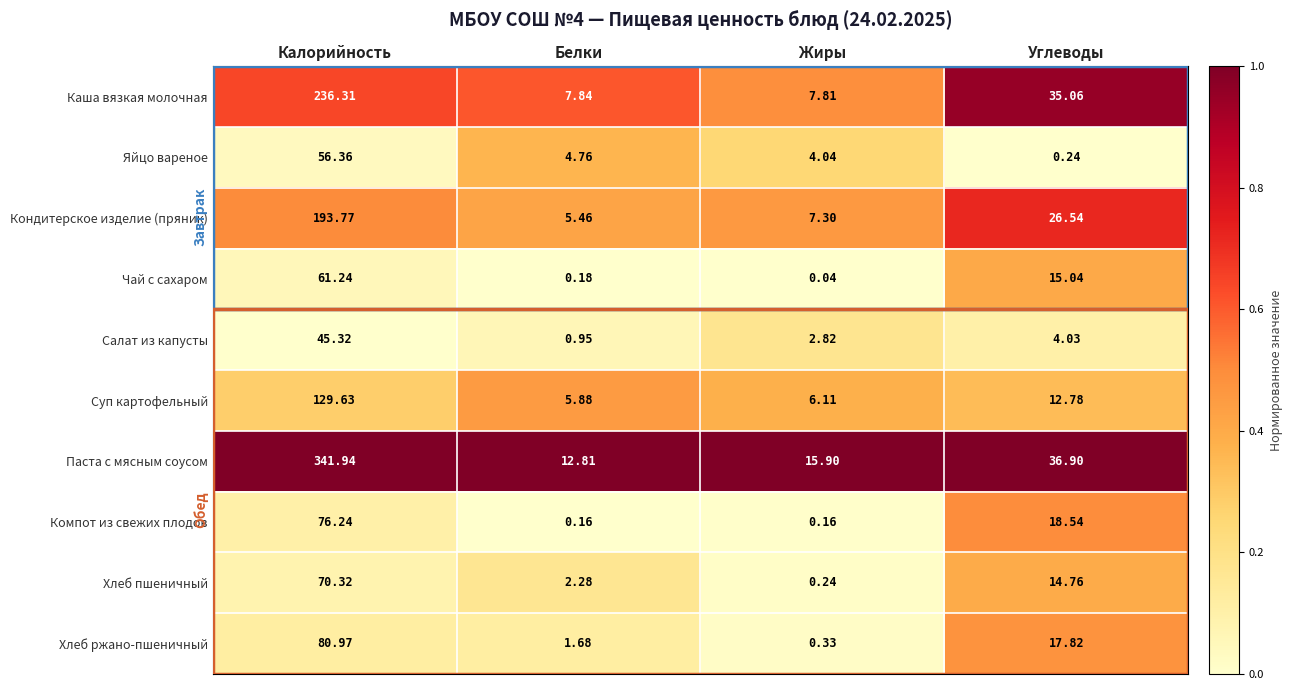

Where is Компот из свежих плодов nearest to the value 38?

Углеводы